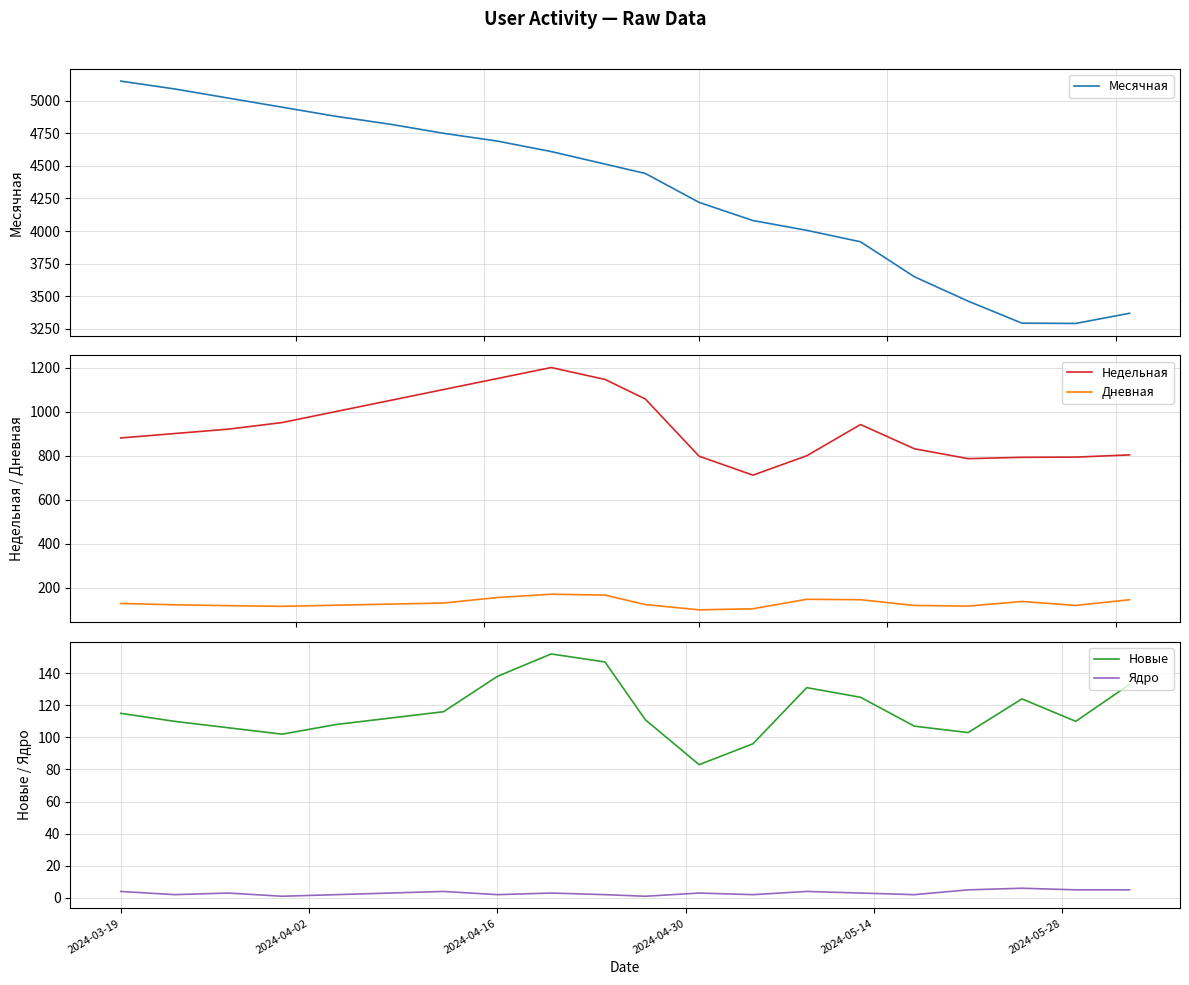

What is the average value of the Ядро series?

3